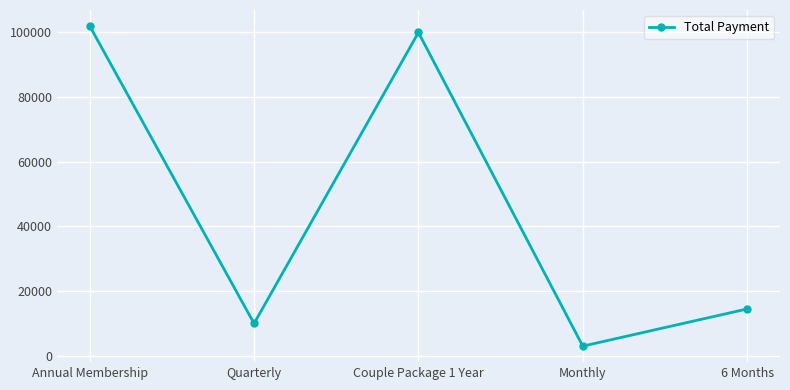

What is the average value?

45900